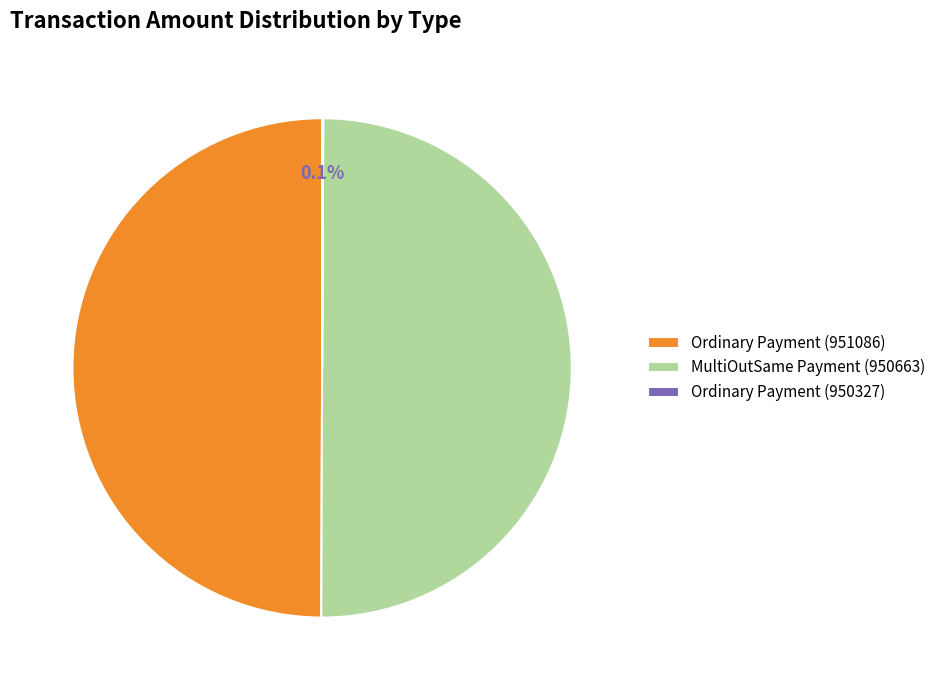

What is the ratio of the value at Ordinary Payment (951086) to the value at MultiOutSame Payment (950663)?

1.0